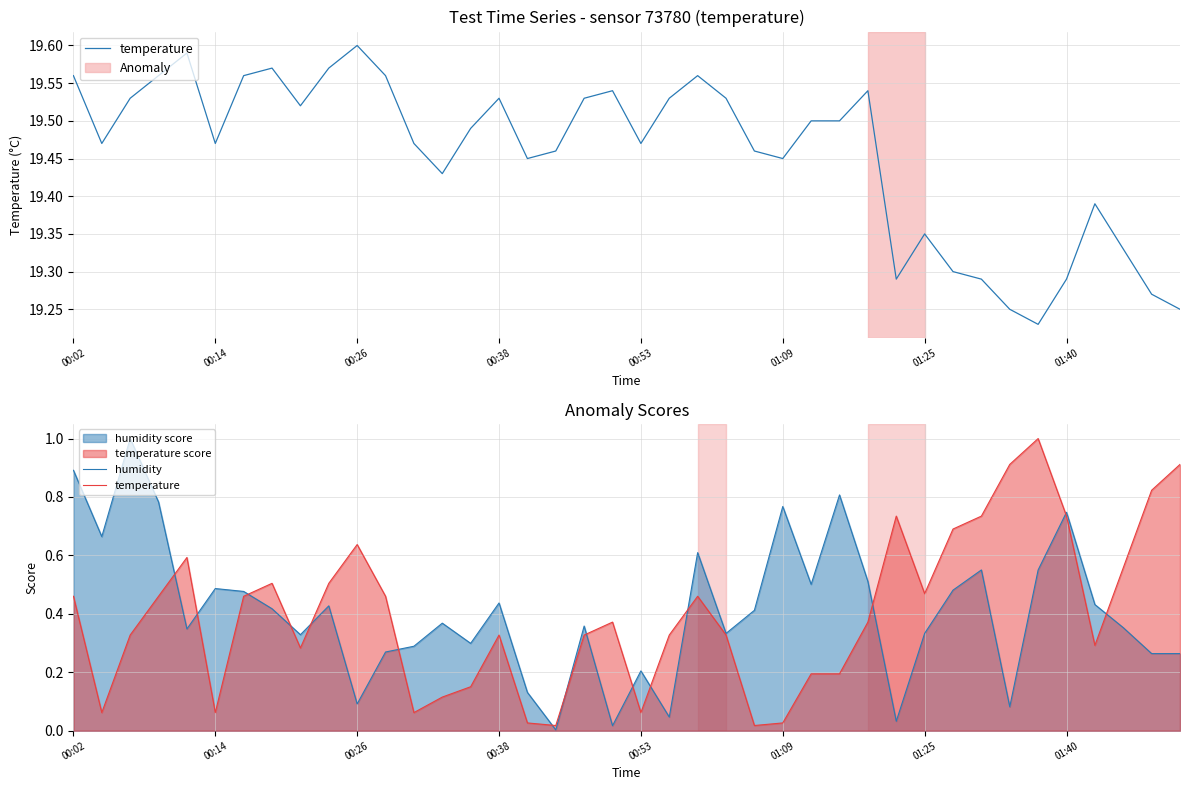

Is it true that temperature equals 1.2 at 38?

False